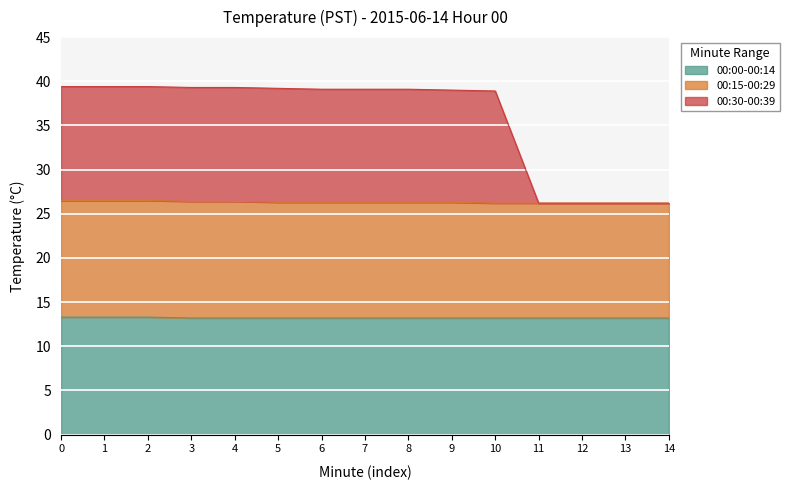

What is the difference between the maximum and minimum values in the 00:00-00:14 series?

0.1